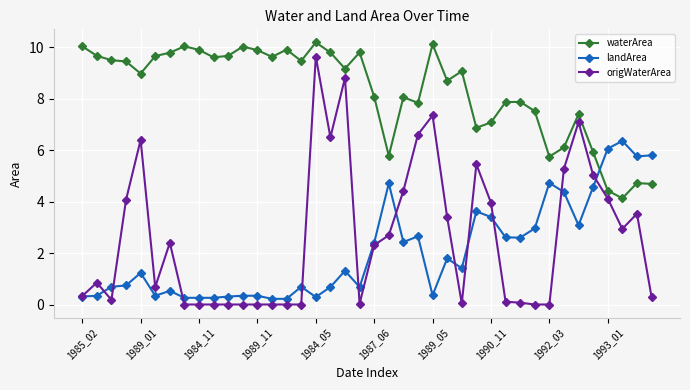

True or false: waterArea has more than 0 points higher than both neighbors.

True